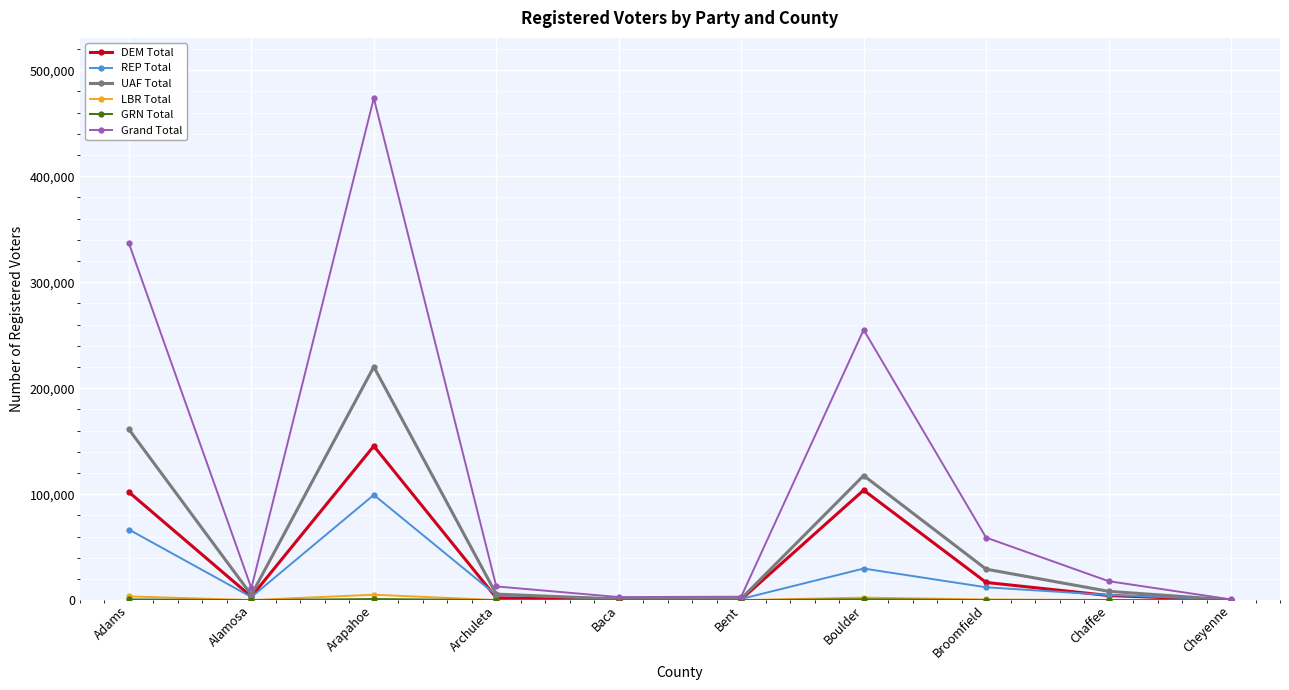

The value of REP Total at Alamosa is 2932. True or false?

True